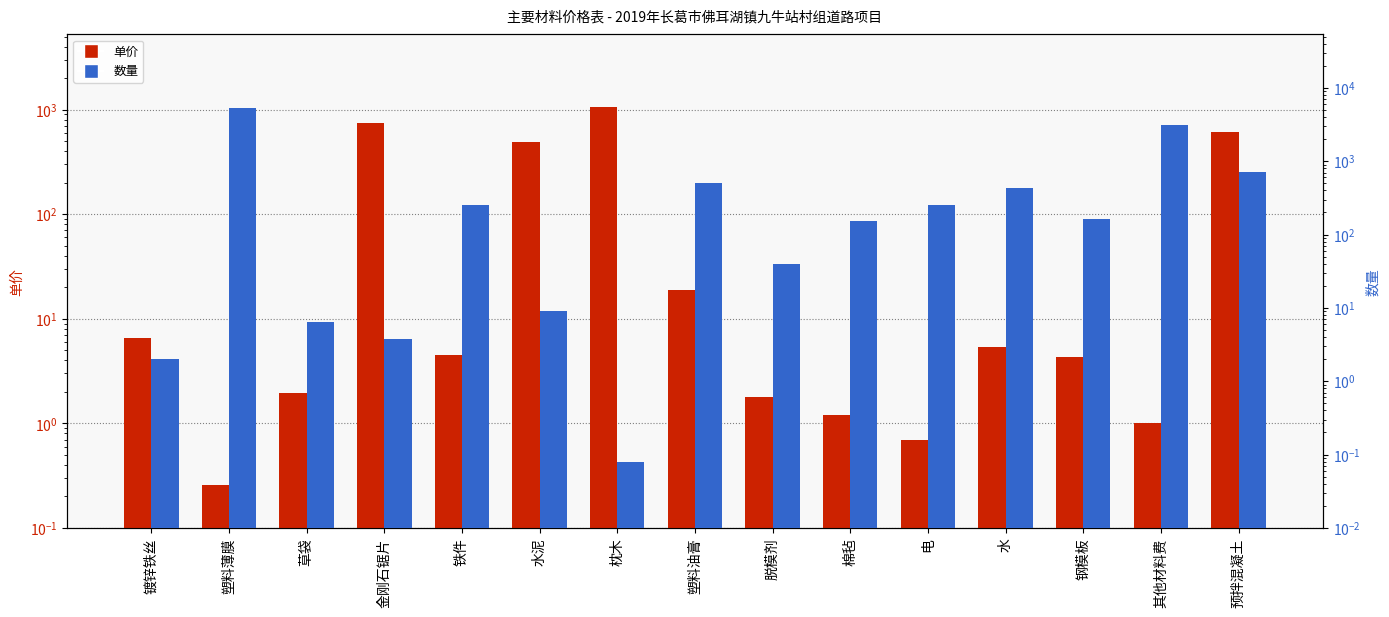

What is the difference between the maximum and minimum values in the 单价 series?

1047.7